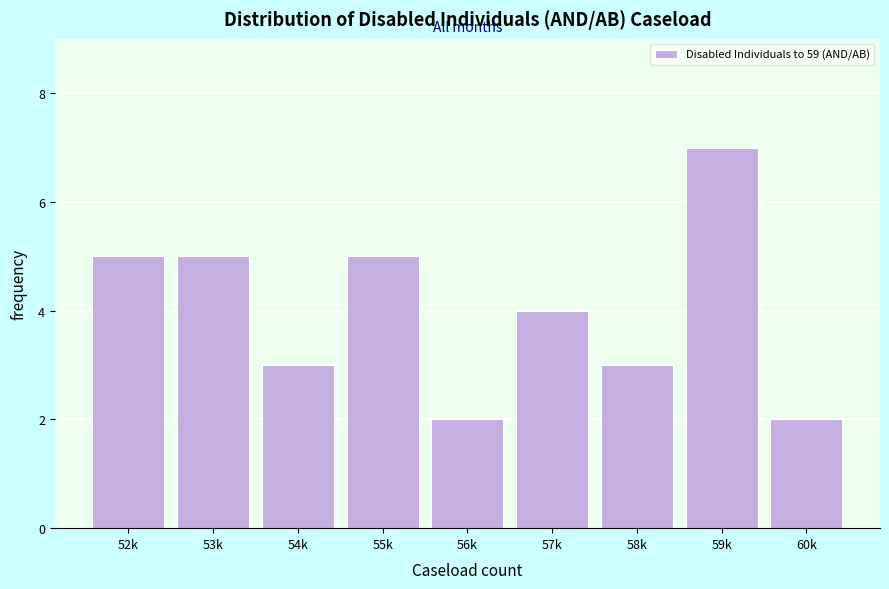

Reading left to right, list all the values displayed in this chart.

5	5	3	5	2	4	3	7	2